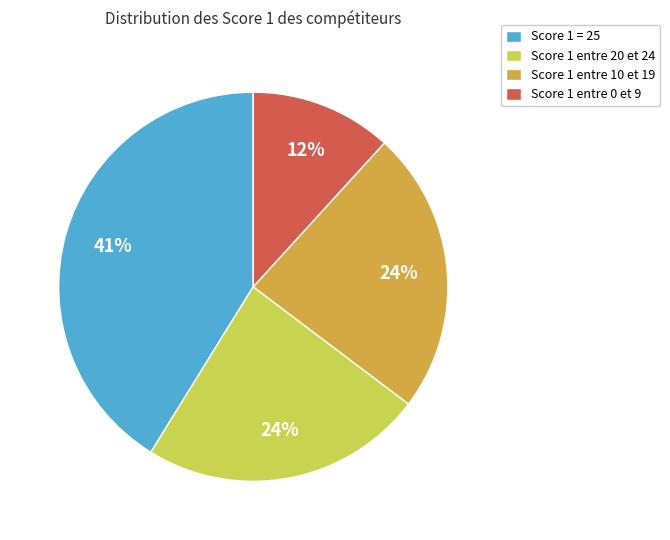

What is the ratio of the value at Score 1 entre 10 et 19 to the value at Score 1 entre 0 et 9?

2.0